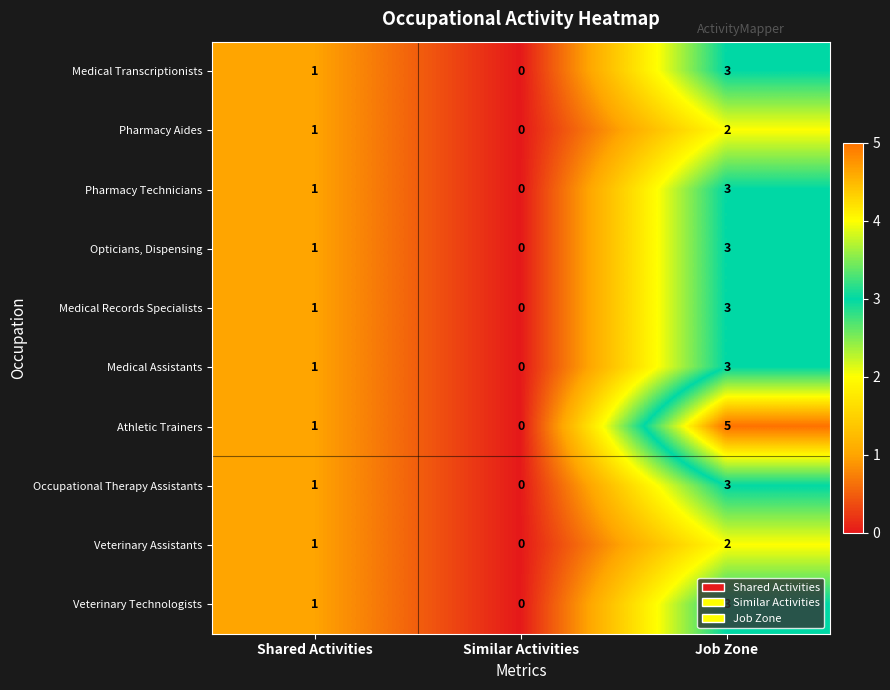

Which series has the largest range (max minus min)?

Athletic Trainers